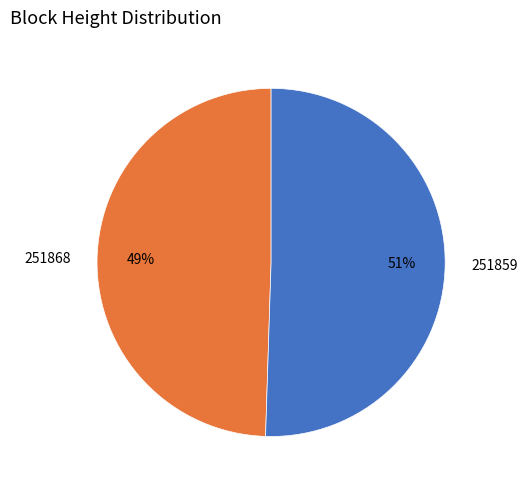

To the nearest percent, what is the combined percentage of 251859 and 251868?

100%